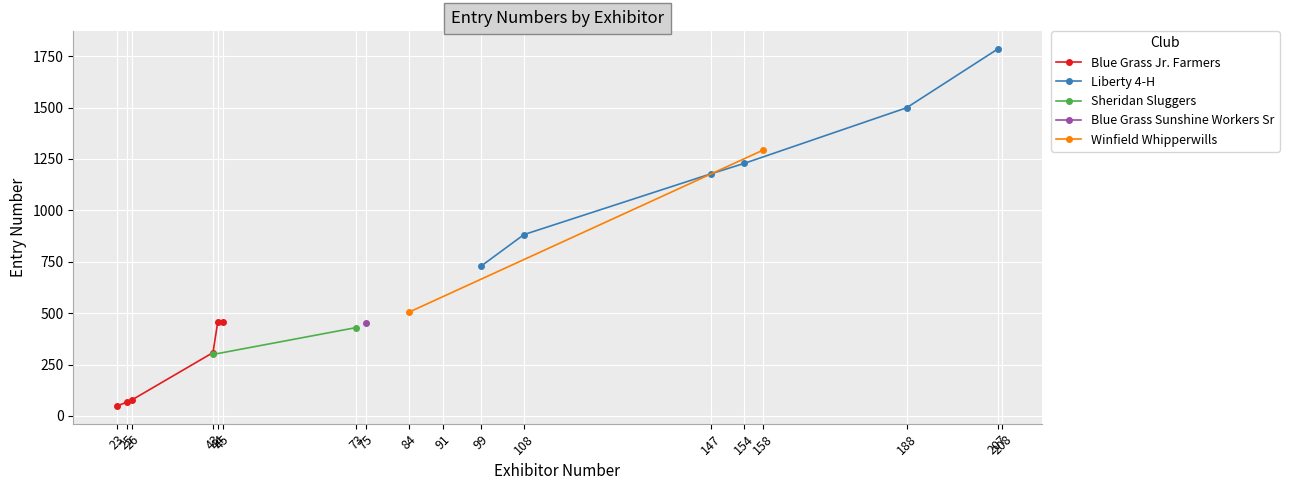

True or false: Blue Grass Jr. Farmers has more than 1 points higher than both neighbors.

False